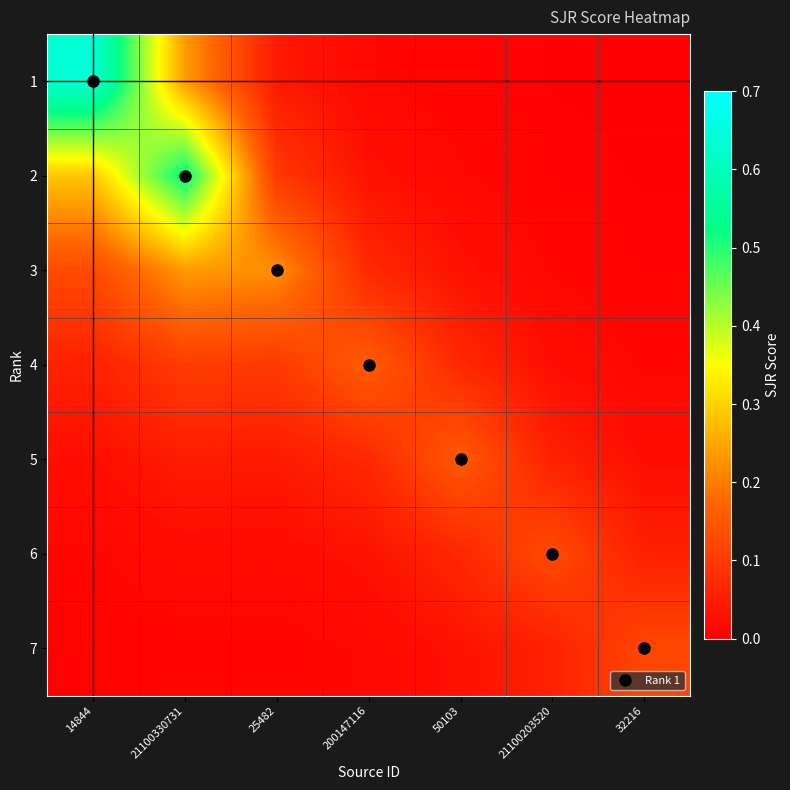

At which category is the sum across all series the highest?

21100330731